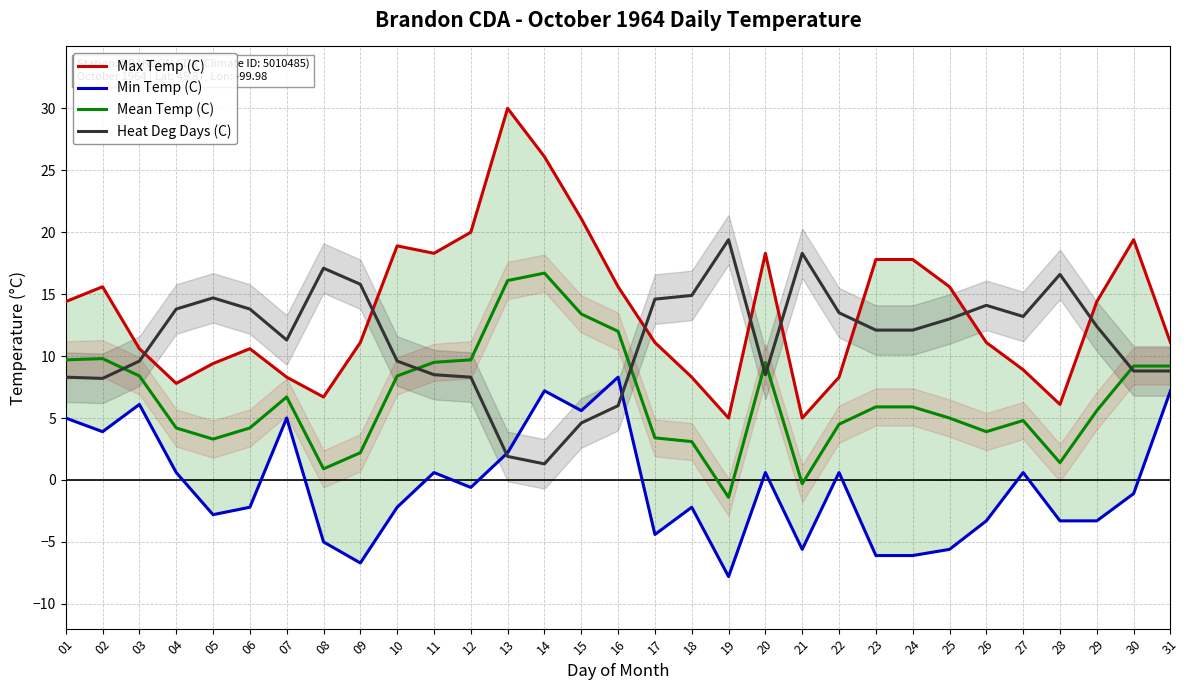

Which series has the largest total across all categories?

Max Temp (C)